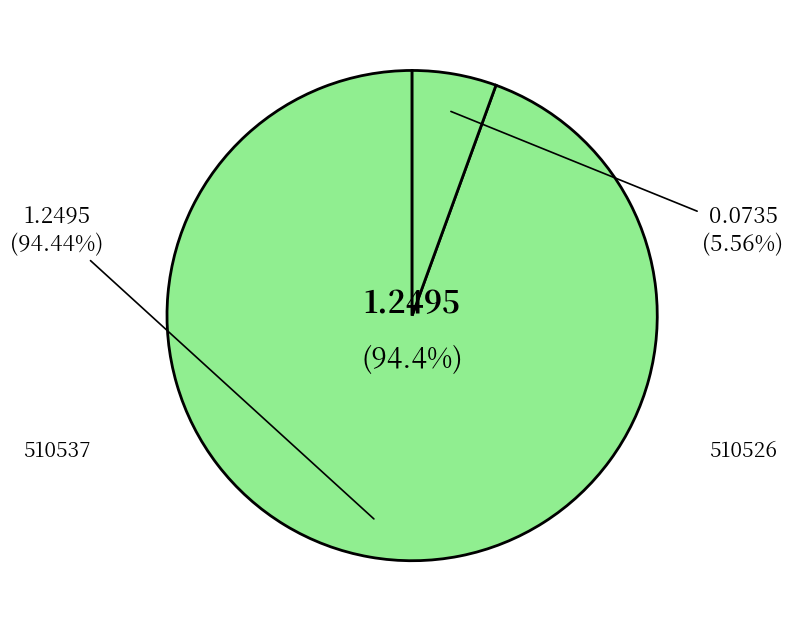

What percentage is NOT represented by 510537?

5.6%